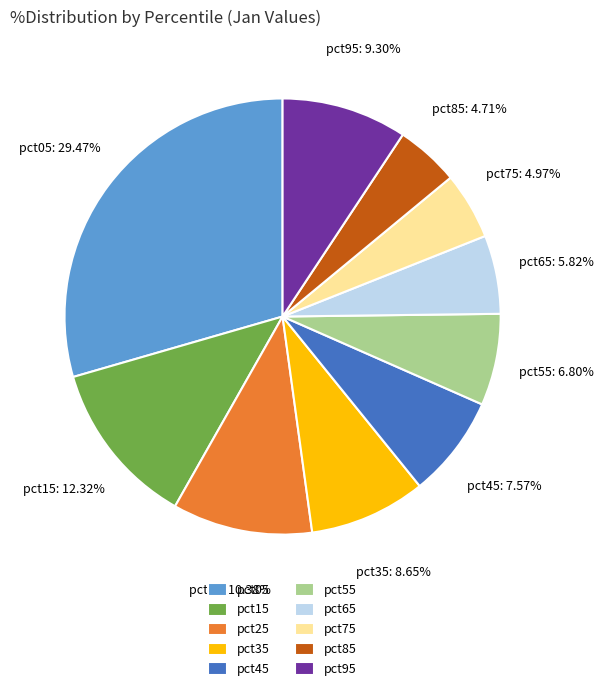

Which category has the biggest portion of the pie?

pct05